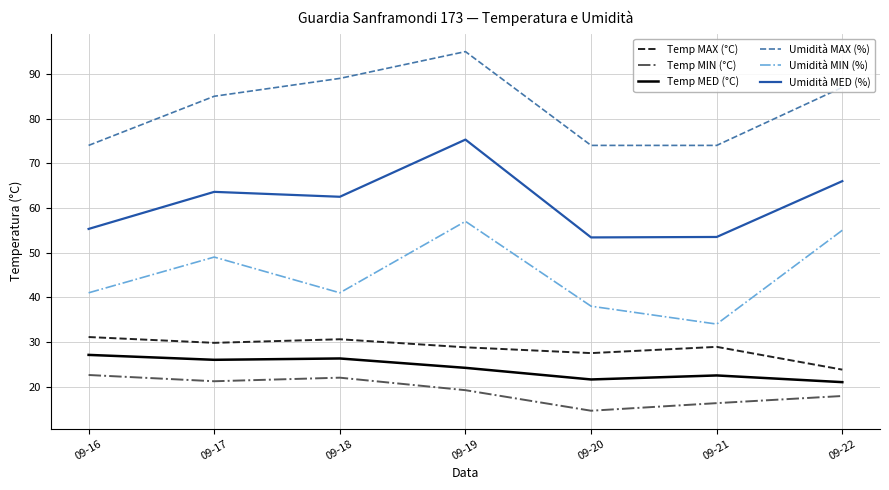

True or false: Temp MIN (°C) and Umidità MIN (%) cross at least once.

False